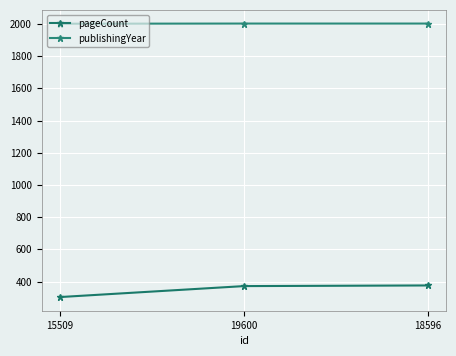

What is the label of the 2nd point from the left?

19600